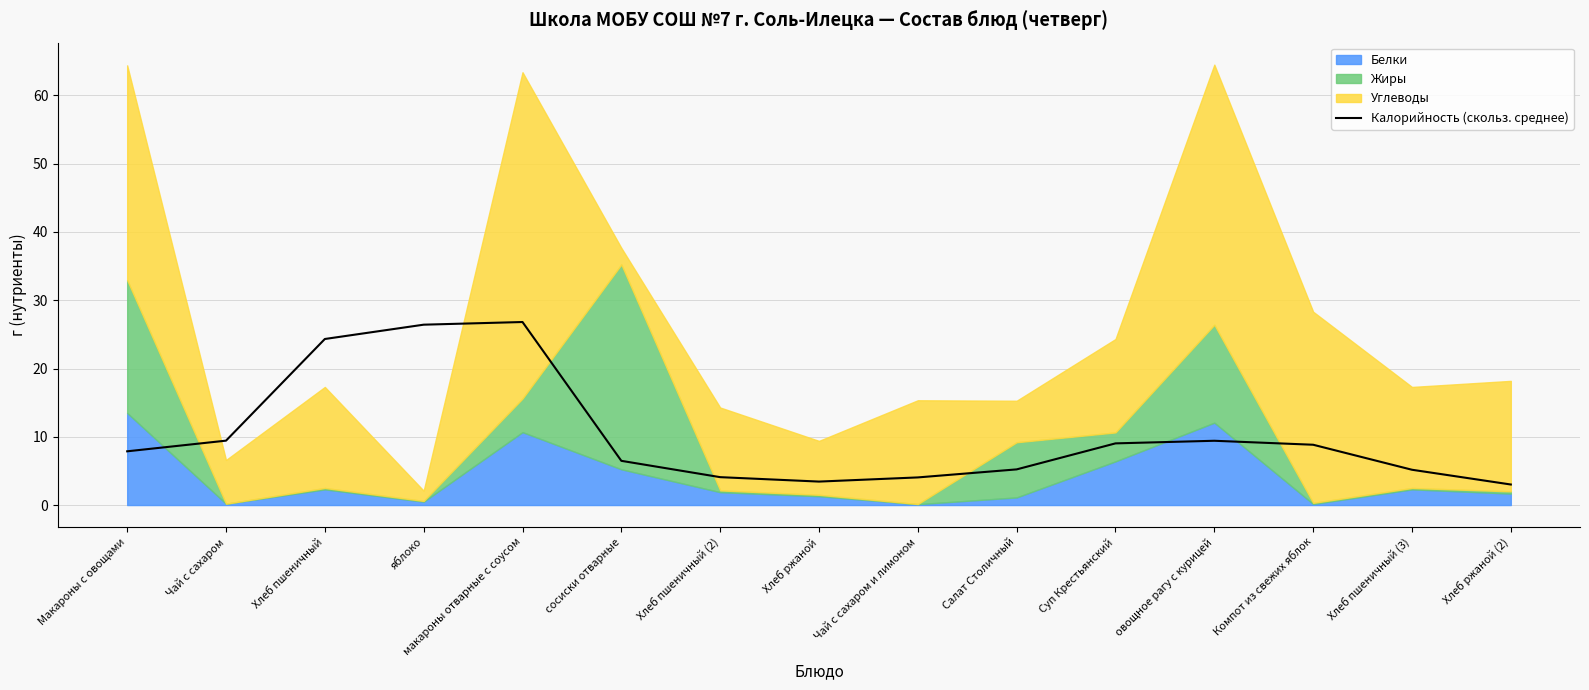

How many lines are shown in the chart?

1